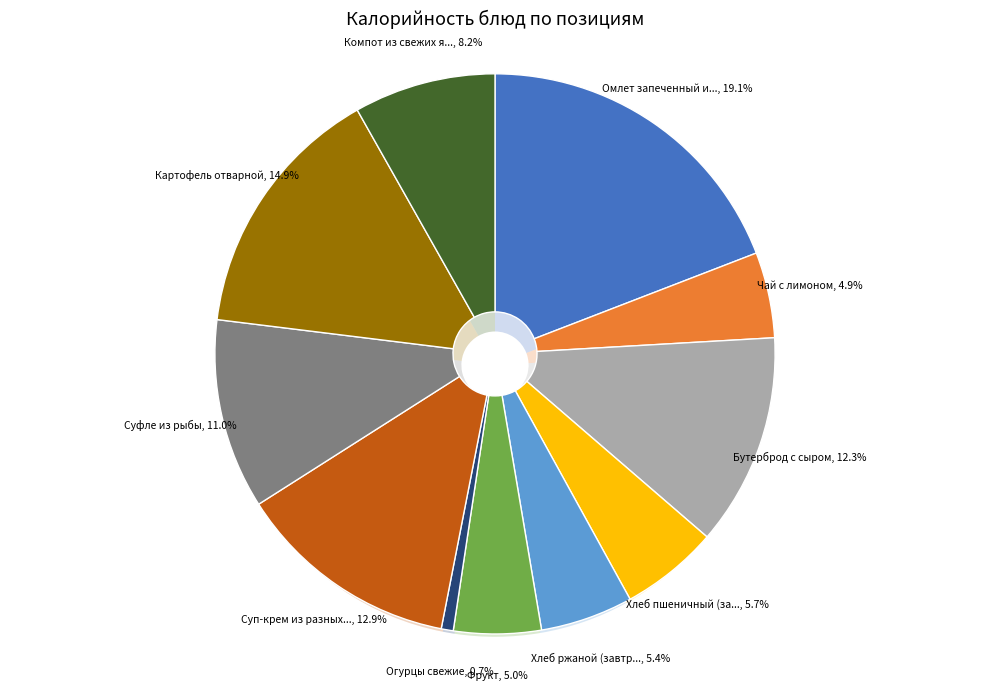

Is it true that Огурцы свежие is 1% of the pie?

True